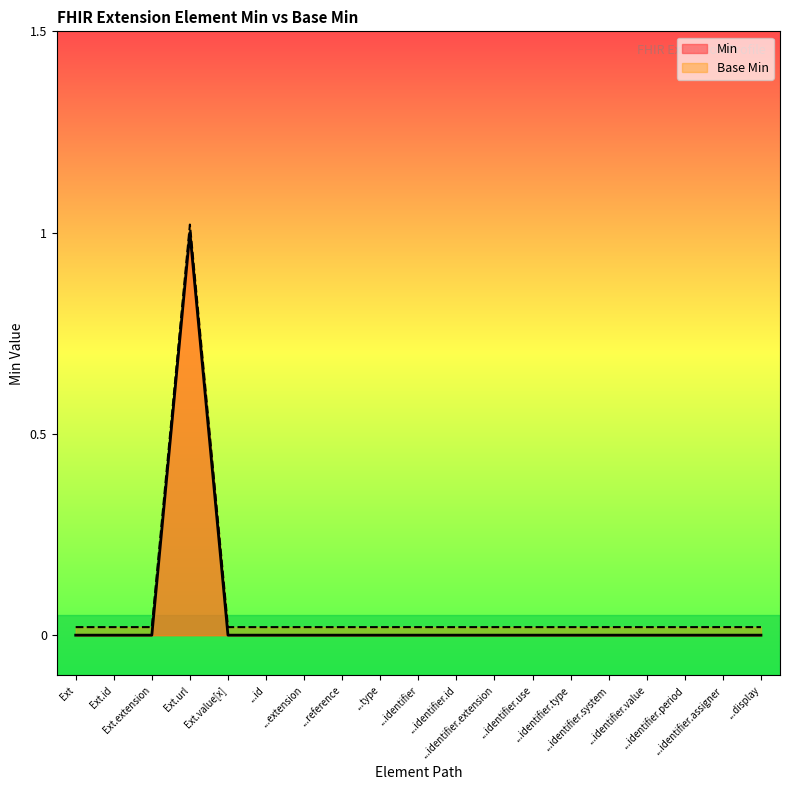

The Min series shows 0.4 at ...type. True or false?

False